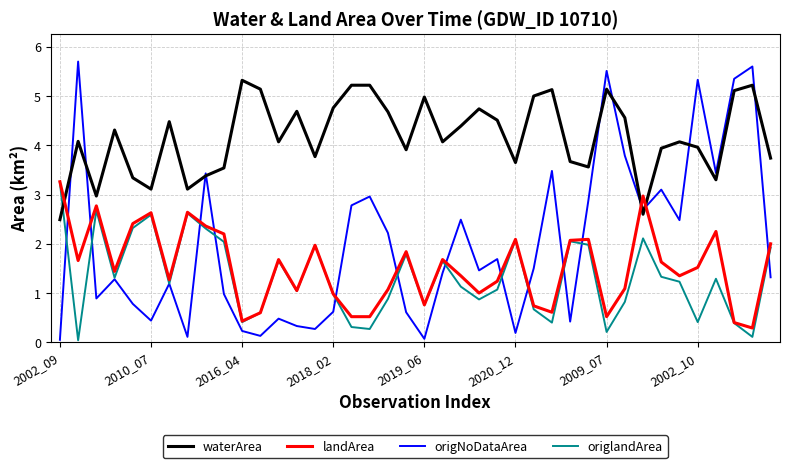

Which series has the largest range (max minus min)?

origNoDataArea